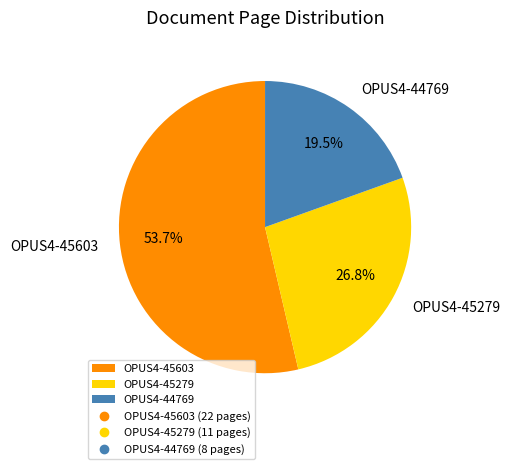

Does OPUS4-45279 represent more than half of the total?

No